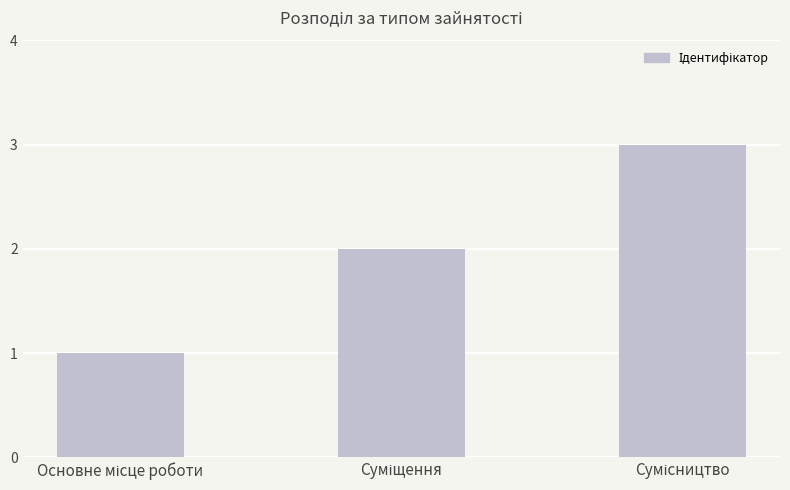

Reading left to right, extract all data points from this chart.

1	2	3